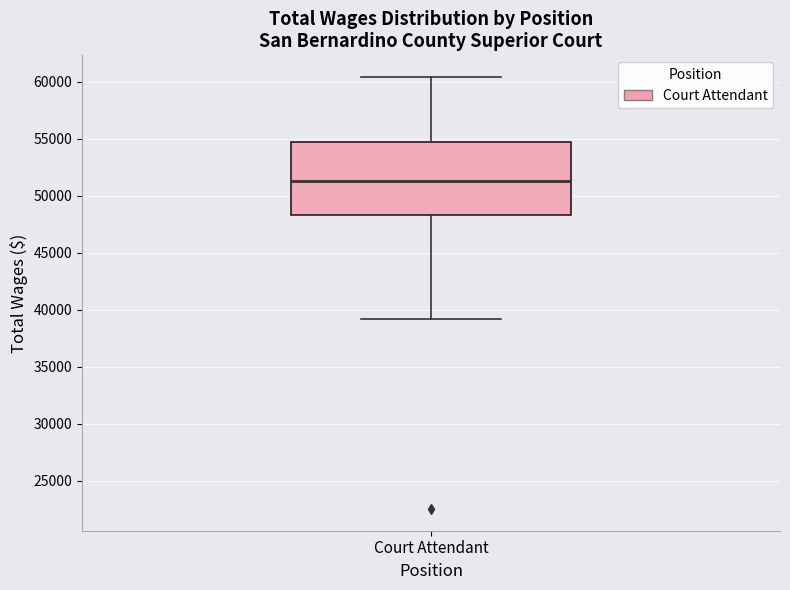

Read this box plot against the y-axis: the position of the median line, the range covered by the box, and the ends of both whiskers. The values are not printed on the chart, so give them approximately, as read against the axis.

median 51500, box 48500 to 54500, whiskers 39000 to 60500